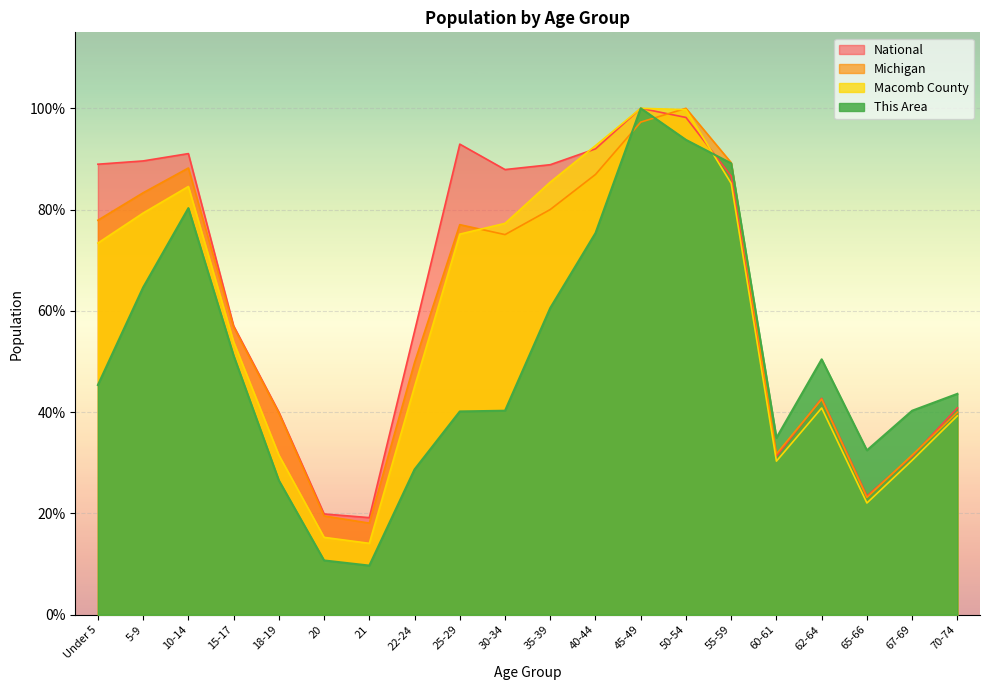

In This Area, how many points are higher than both neighbors (excluding endpoints)?

3